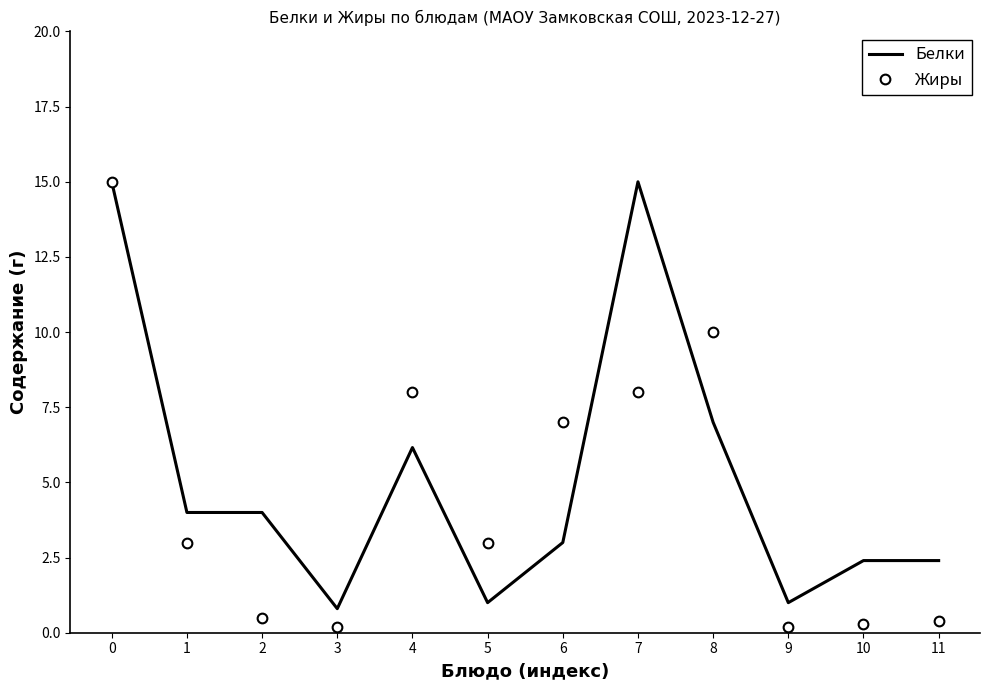

What value does the Белки series have at 11?

2.4